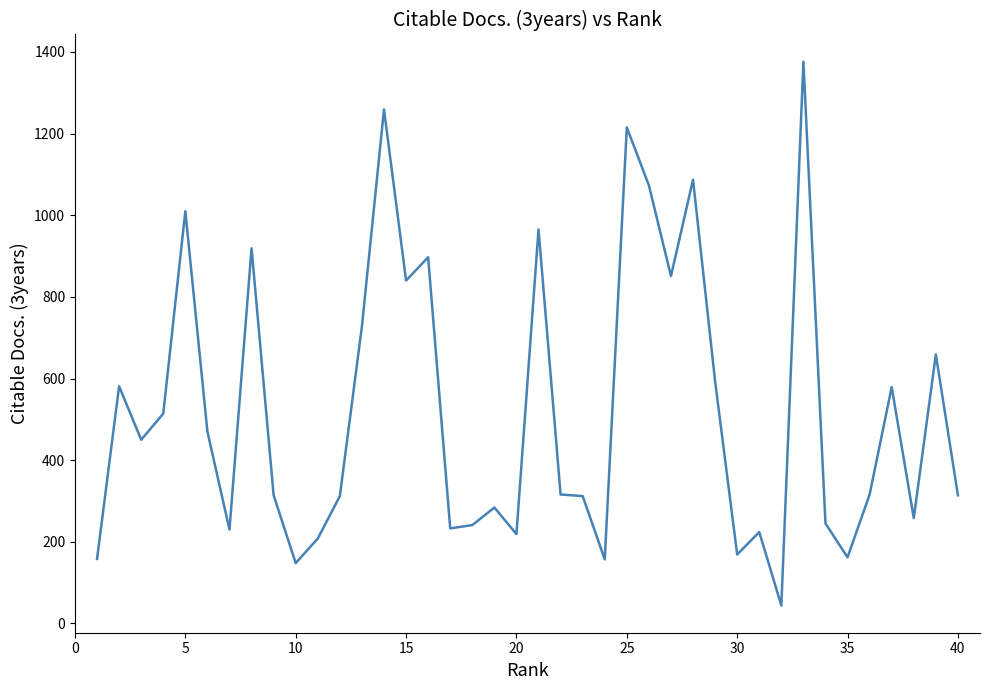

What is the greatest value displayed?

1376